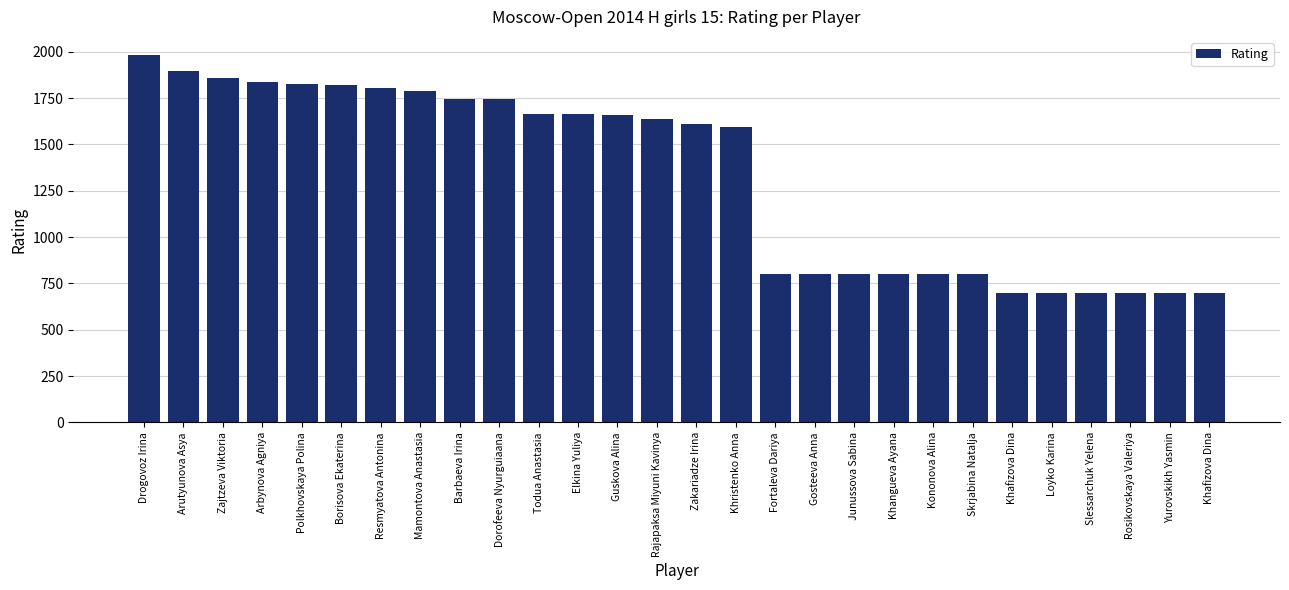

The value at Mamontova Anastasia is 364. True or false?

False